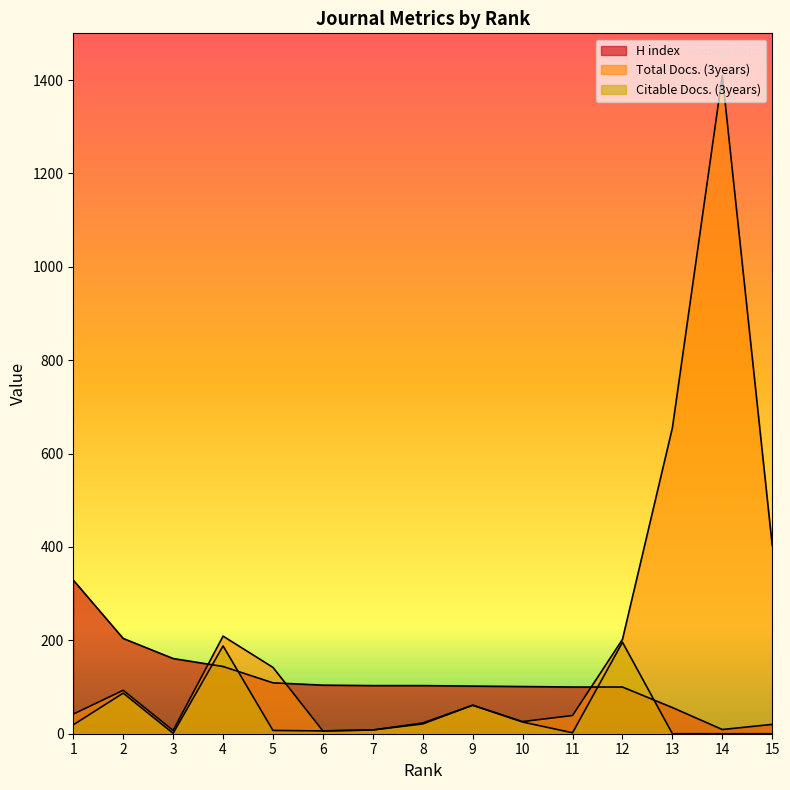

What is the sum of the Total Docs. (3years) values at 5 and 1?

184